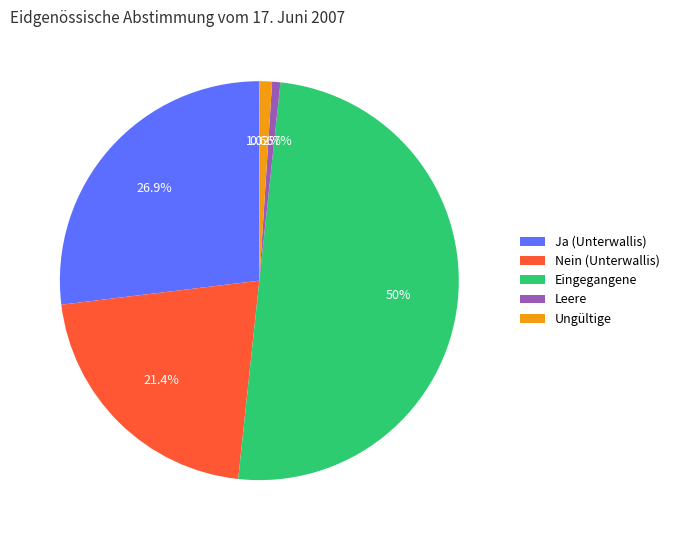

Which slice is the largest?

Eingegangene